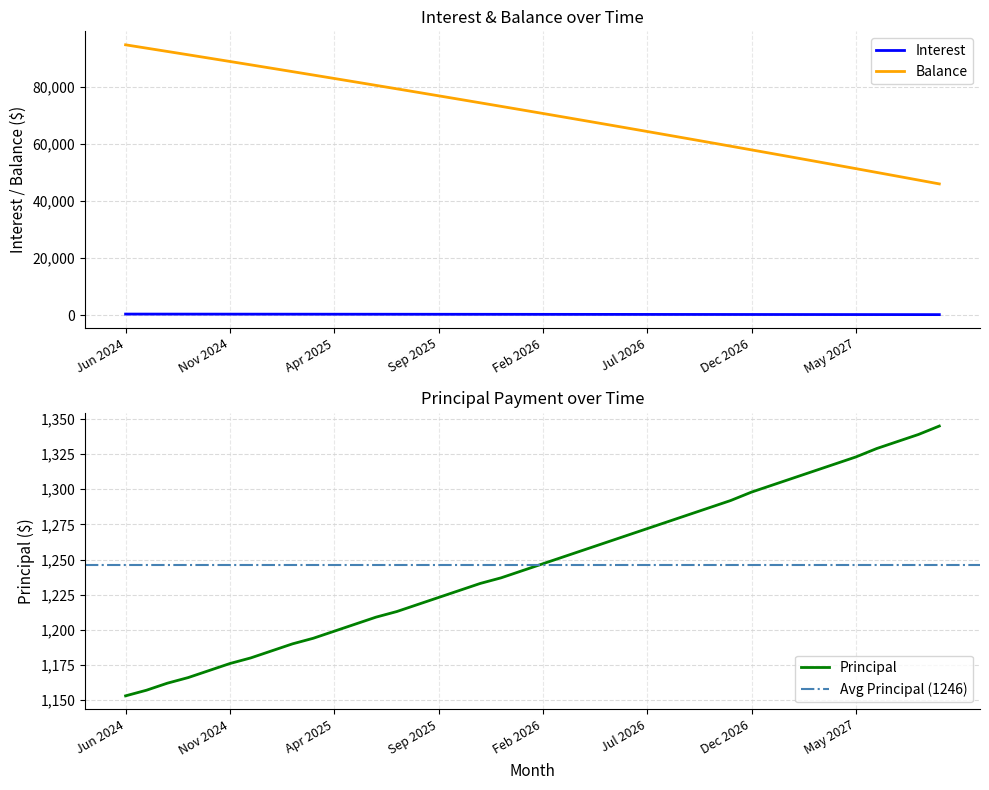

Does the chart display data point markers on the line(s)?

No